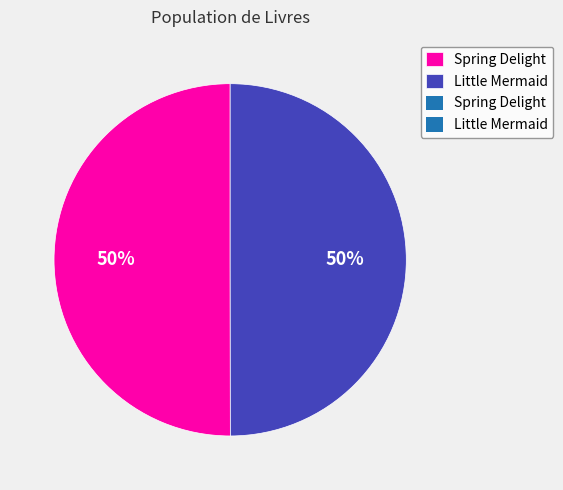

How many segments does this pie chart have?

2